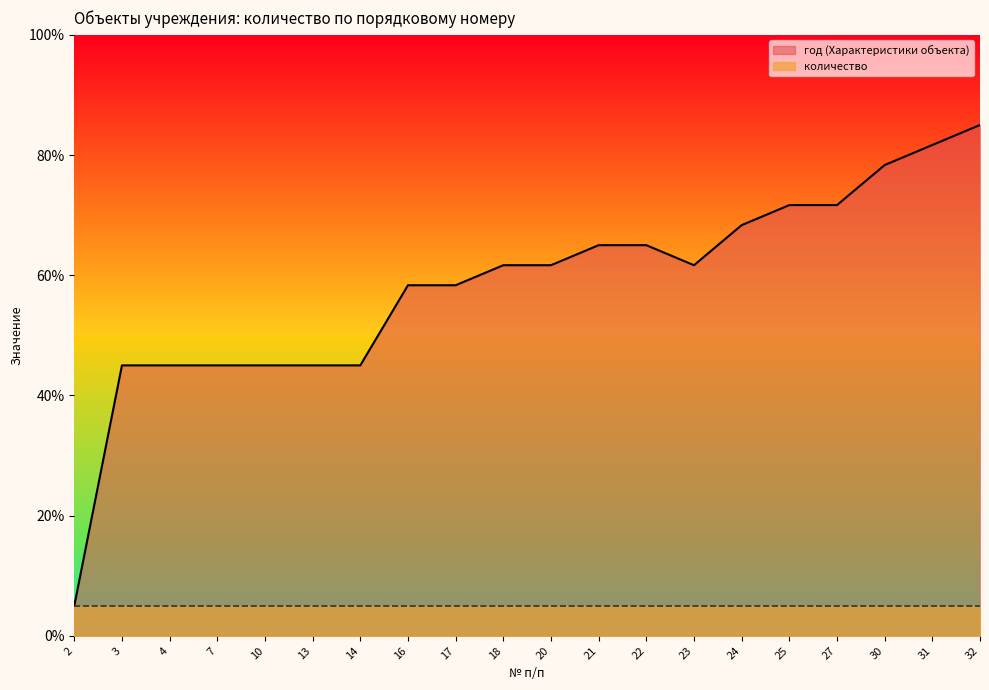

List the labels in order of value, smallest first.

2, 3, 4, 7, 10, 13, 14, 16, 17, 18, 20, 23, 21, 22, 24, 25, 27, 30, 31, 32